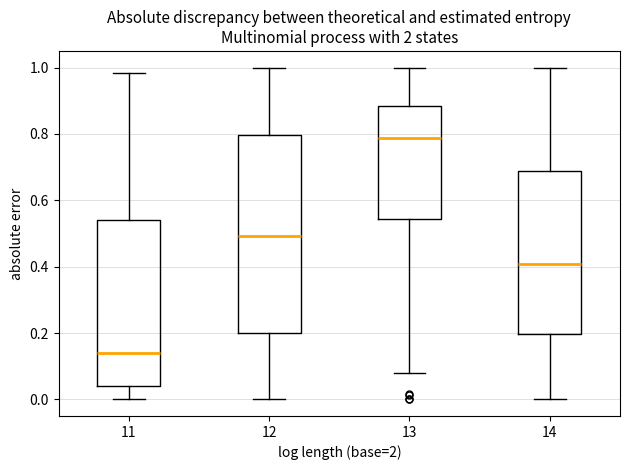

Reading left to right, transcribe this box plot: for each box, give where its median line is, the range the box spans, and where its two whiskers end, as read against the y-axis. The values are not printed on the chart, so give them approximately, as read against the axis.

11: median 0.14, box 0.04 to 0.54, whiskers 0.00 to 0.98
12: median 0.50, box 0.20 to 0.80, whiskers 0.00 to 1.00
13: median 0.78, box 0.54 to 0.88, whiskers 0.08 to 1.00
14: median 0.40, box 0.20 to 0.68, whiskers 0.00 to 1.00